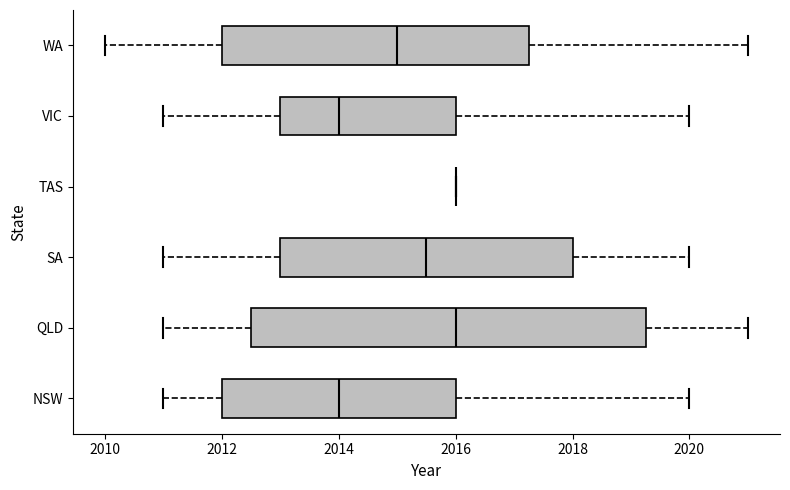

Reading bottom to top, read every box against the x-axis: the position of its median line, the range the box covers, and the ends of its whiskers. The values are not printed on the chart, so give them approximately, as read against the axis.

NSW: median 2014.0, box 2012.0 to 2016.0, whiskers 2011.0 to 2020.0
QLD: median 2016.0, box 2012.6 to 2019.2, whiskers 2011.0 to 2021.0
SA: median 2015.6, box 2013.0 to 2018.0, whiskers 2011.0 to 2020.0
TAS: box collapsed to a line at 2016.0, whiskers 2016.0 to 2016.0
VIC: median 2014.0, box 2013.0 to 2016.0, whiskers 2011.0 to 2020.0
WA: median 2015.0, box 2012.0 to 2017.2, whiskers 2010.0 to 2021.0